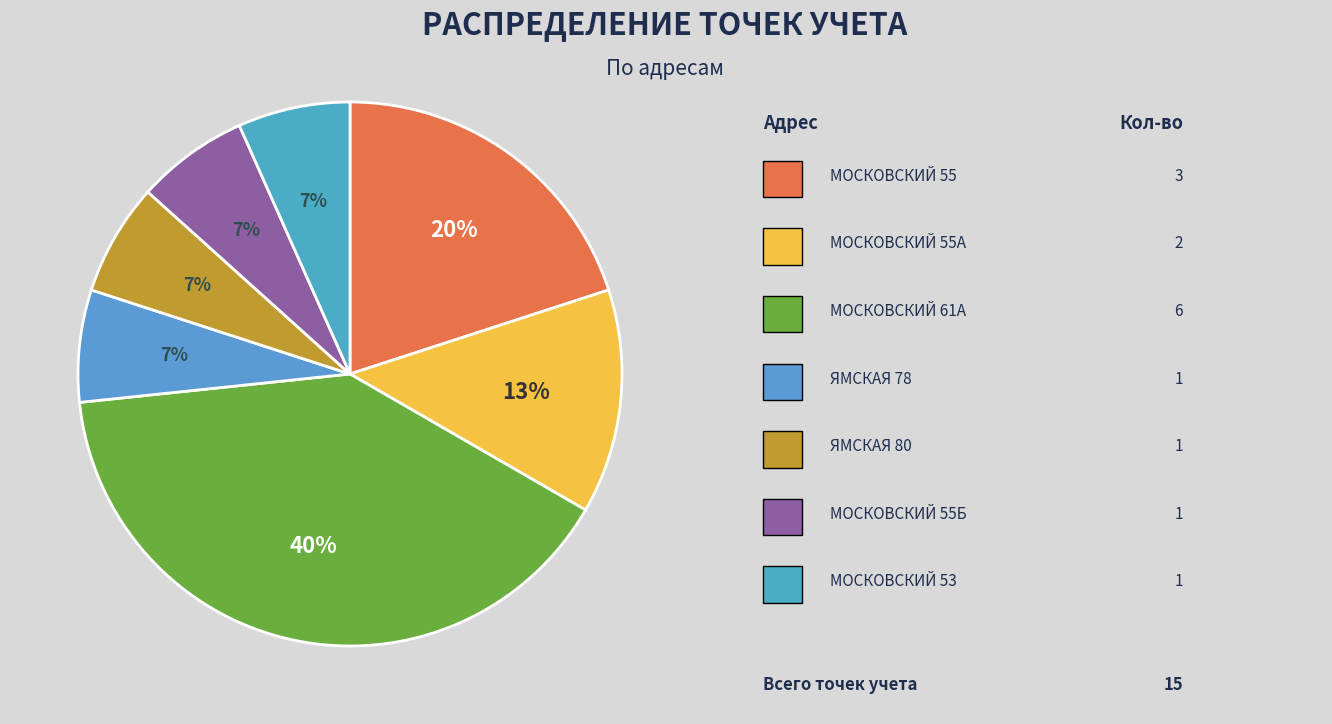

Which slice is the largest?

МОСКОВСКИЙ 61А